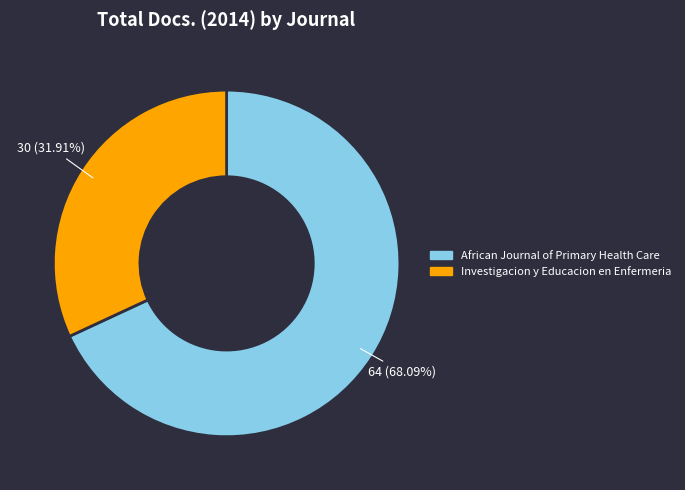

What is the majority slice?

African Journal of Primary Health Care